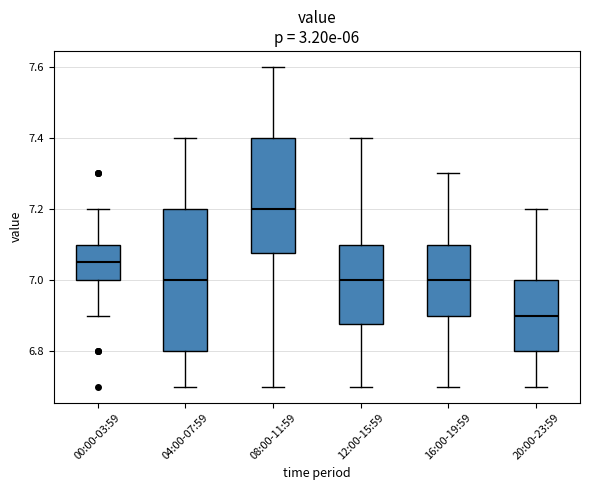

Reading left to right, read every box against the y-axis: the position of its median line, the range the box covers, and the ends of its whiskers. The values are not printed on the chart, so give them approximately, as read against the axis.

00:00-03:59: median 7.06, box 7.00 to 7.10, whiskers 6.90 to 7.20
04:00-07:59: median 7.00, box 6.80 to 7.20, whiskers 6.70 to 7.40
08:00-11:59: median 7.20, box 7.08 to 7.40, whiskers 6.70 to 7.60
12:00-15:59: median 7.00, box 6.88 to 7.10, whiskers 6.70 to 7.40
16:00-19:59: median 7.00, box 6.90 to 7.10, whiskers 6.70 to 7.30
20:00-23:59: median 6.90, box 6.80 to 7.00, whiskers 6.70 to 7.20